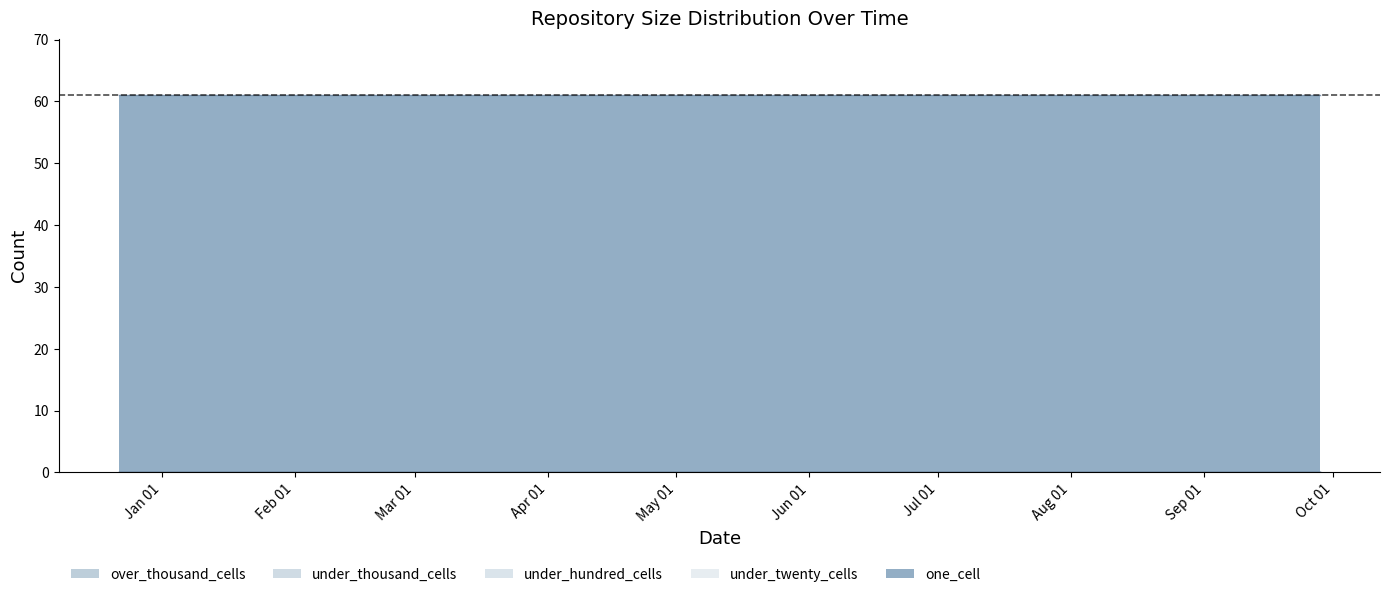

Which series has the largest total across all categories?

one_cell